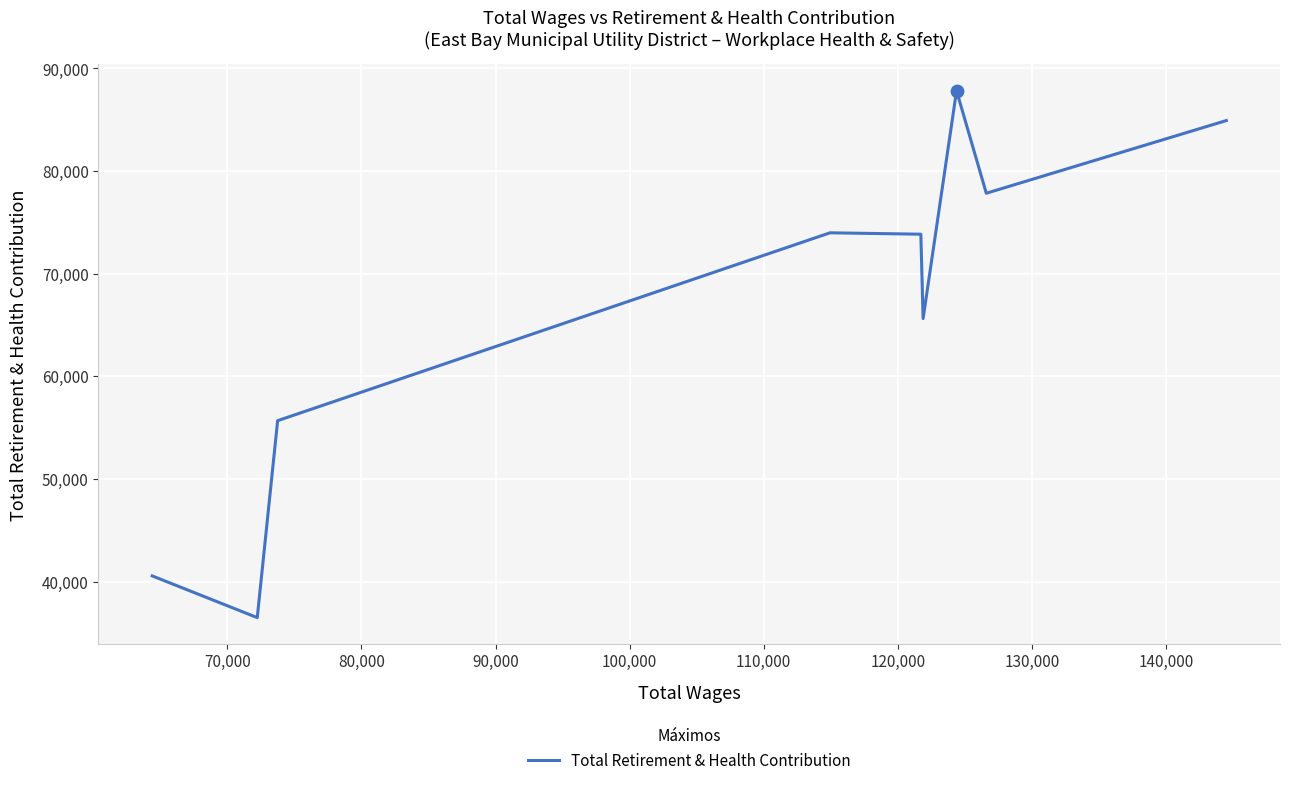

What is the maximum value shown in the chart?

87821